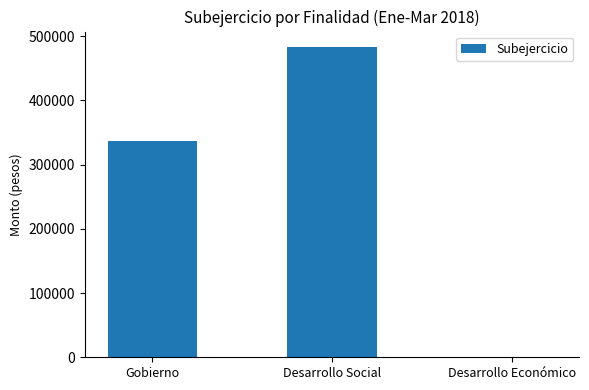

The value at Desarrollo Económico is 0. True or false?

True